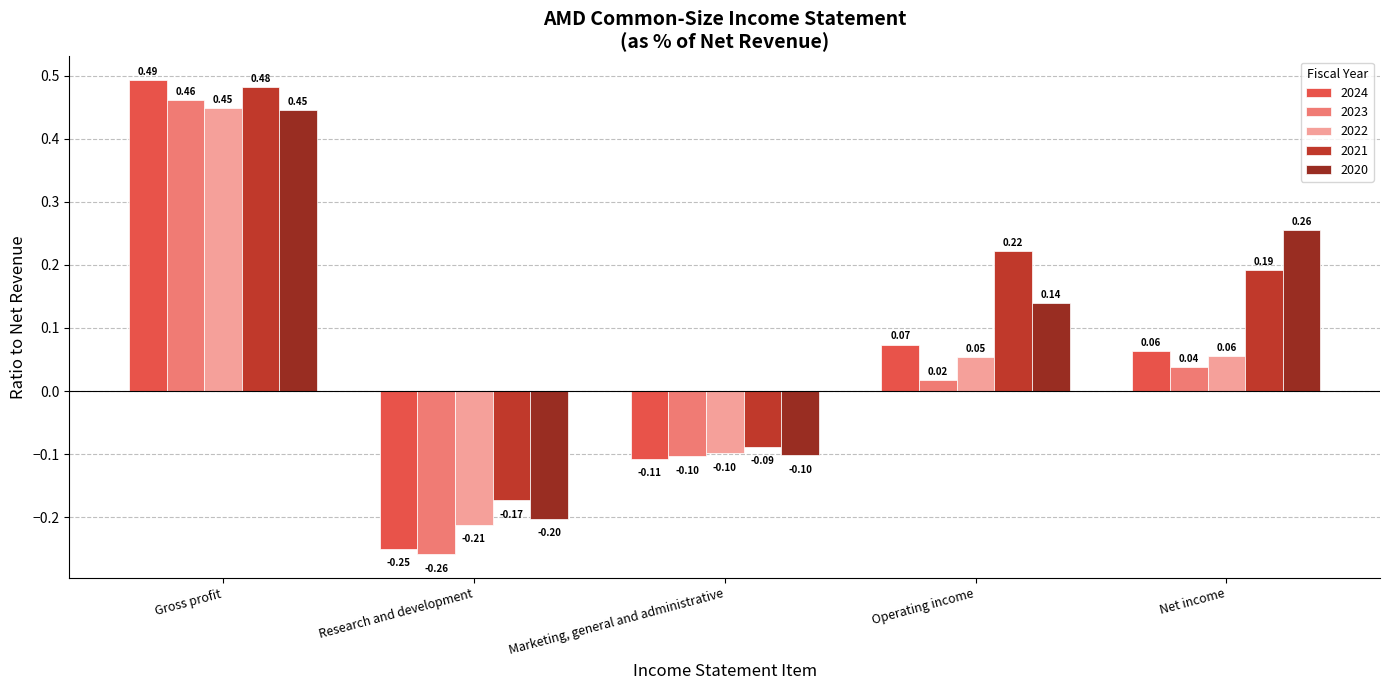

At how many categories does at least one series exceed 0?

3